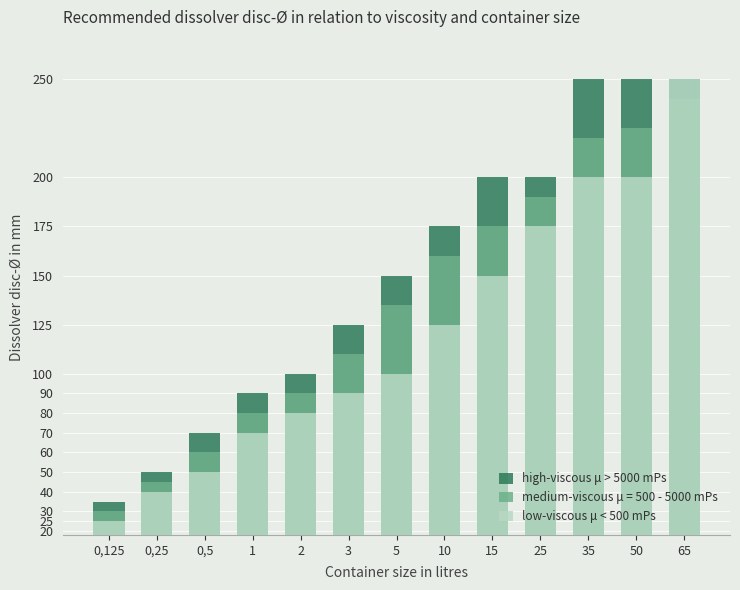

What is the label of the 10th bar from the left?

25